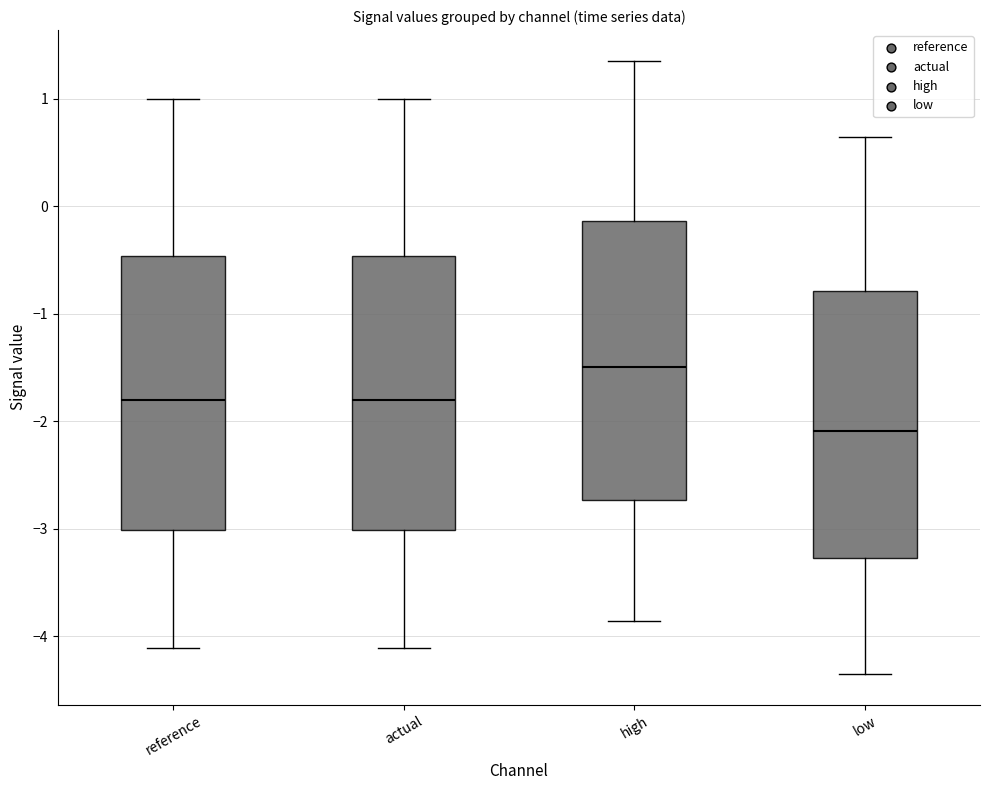

Reading left to right, transcribe this box plot: for each box, give where its median line is, the range the box spans, and where its two whiskers end, as read against the y-axis. The values are not printed on the chart, so give them approximately, as read against the axis.

reference: median -1.8, box -3.0 to -0.5, whiskers -4.1 to 1.0
actual: median -1.8, box -3.0 to -0.5, whiskers -4.1 to 1.0
high: median -1.5, box -2.7 to -0.1, whiskers -3.9 to 1.4
low: median -2.1, box -3.3 to -0.8, whiskers -4.4 to 0.6